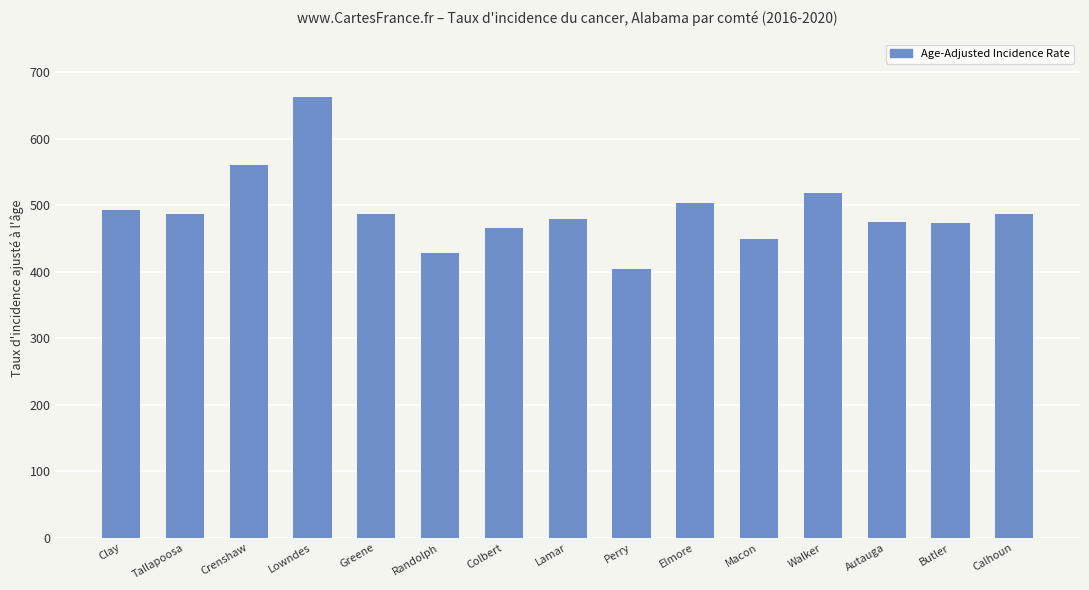

What is the ratio of the value at Elmore to the value at Crenshaw?

0.9